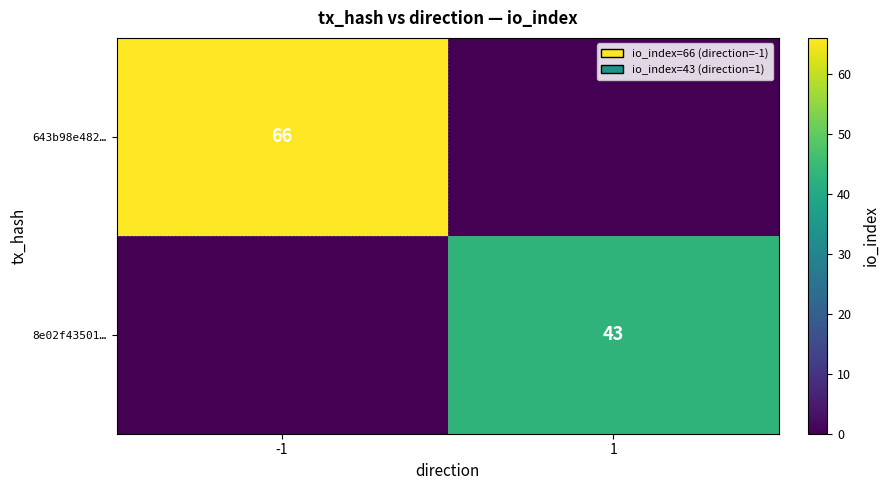

The 8e02f43501… series shows 43 at 1. True or false?

True